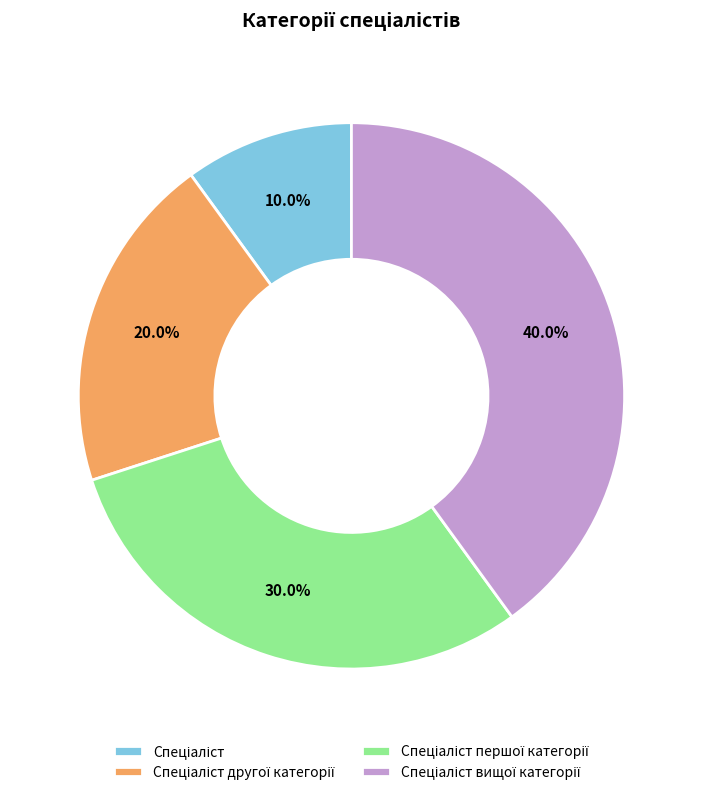

Does any single category account for the majority?

No